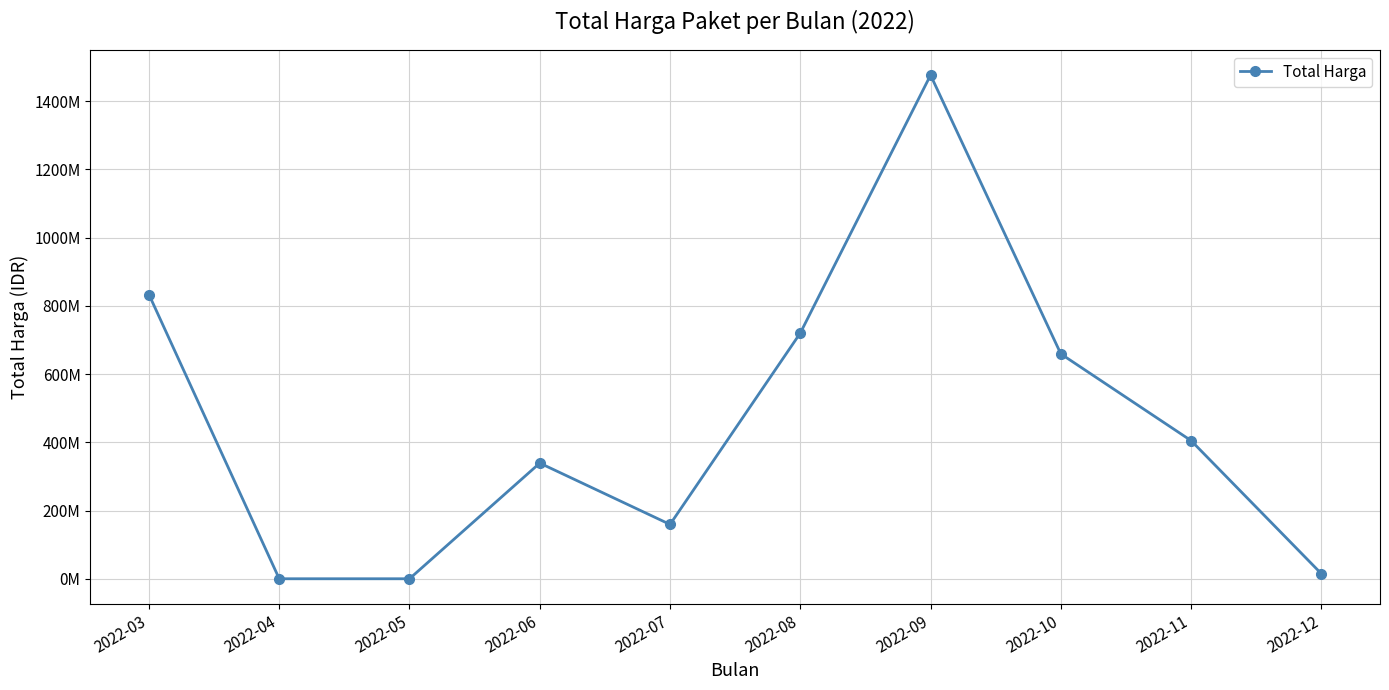

Reading left to right, transcribe all the data shown in this chart.

2022-03=832987245	2022-04=0	2022-05=0	2022-06=339000000	2022-07=159207000	2022-08=720154780	2022-09=1476159000	2022-10=659043150	2022-11=404770000	2022-12=14750000